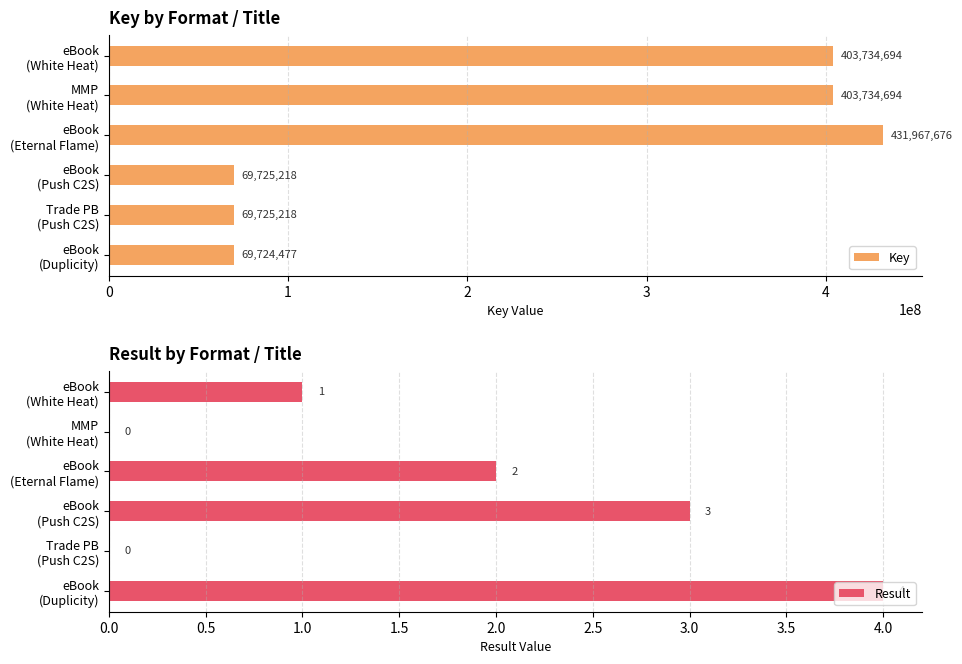

What is the maximum value shown in the chart?

431967676